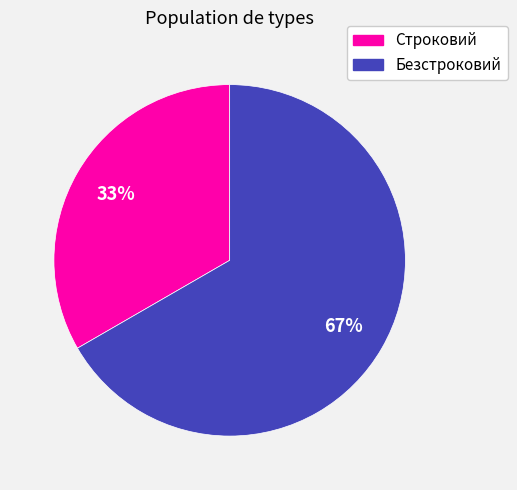

True or false: Безстроковий accounts for 61% of the total.

False